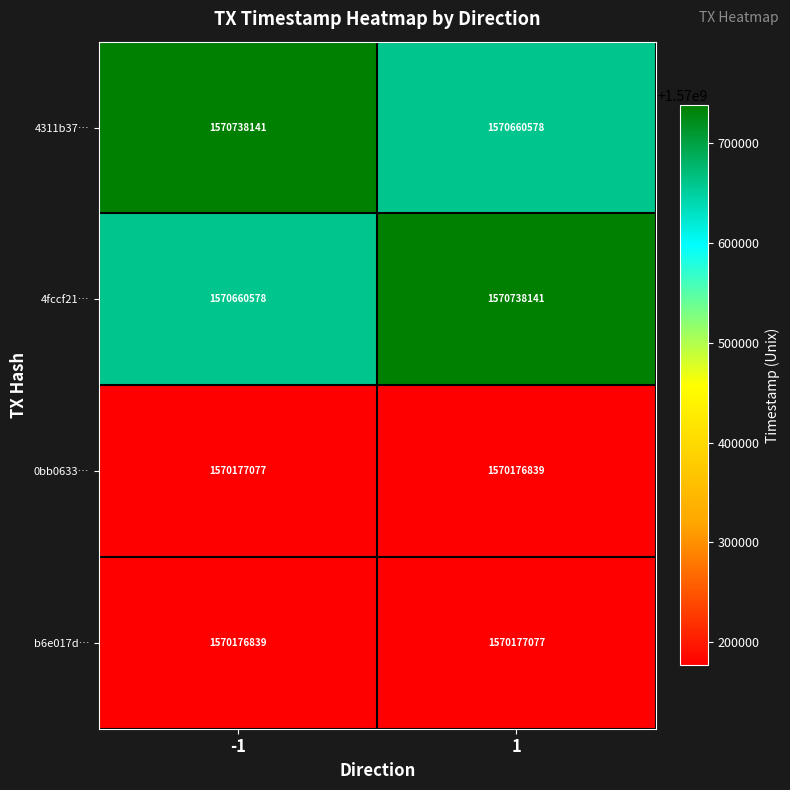

Reading left to right, extract all data points from this chart.

4311b37…: 1570738141	1570660578
4fccf21…: 1570660578	1570738141
0bb0633…: 1570177077	1570176839
b6e017d…: 1570176839	1570177077